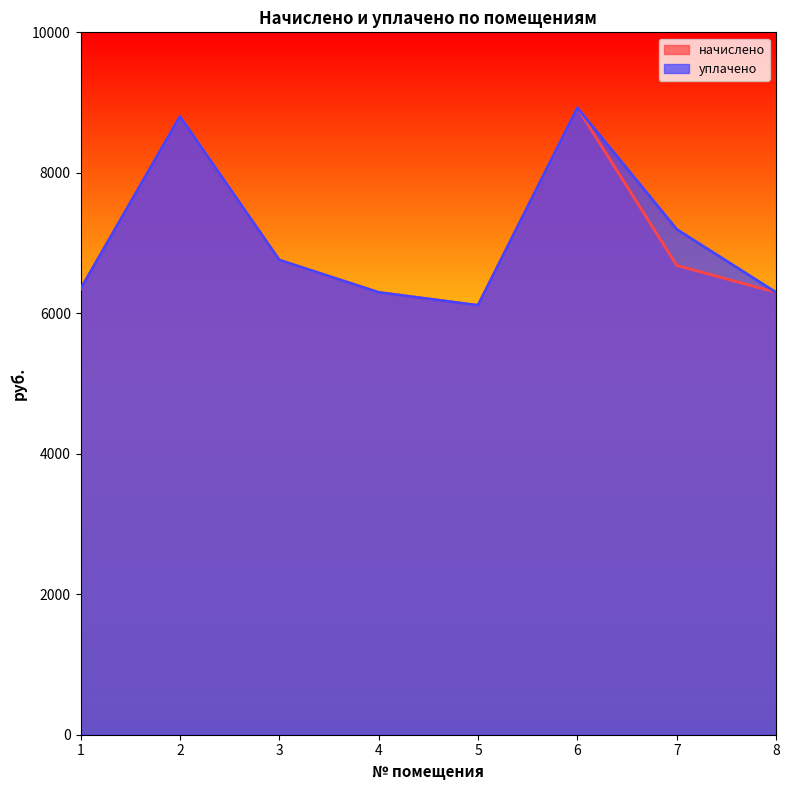

Between 1 and 4, which series saw the biggest shift?

начислено